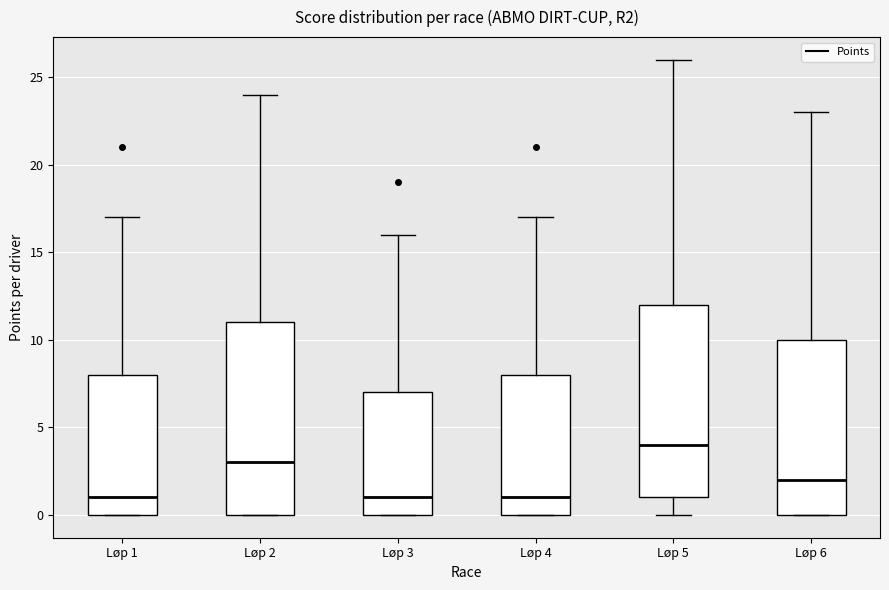

Where is the lower edge of the box for Løp 2 on the y-axis? The values are not printed on the chart, so give them approximately, as read against the axis.

0